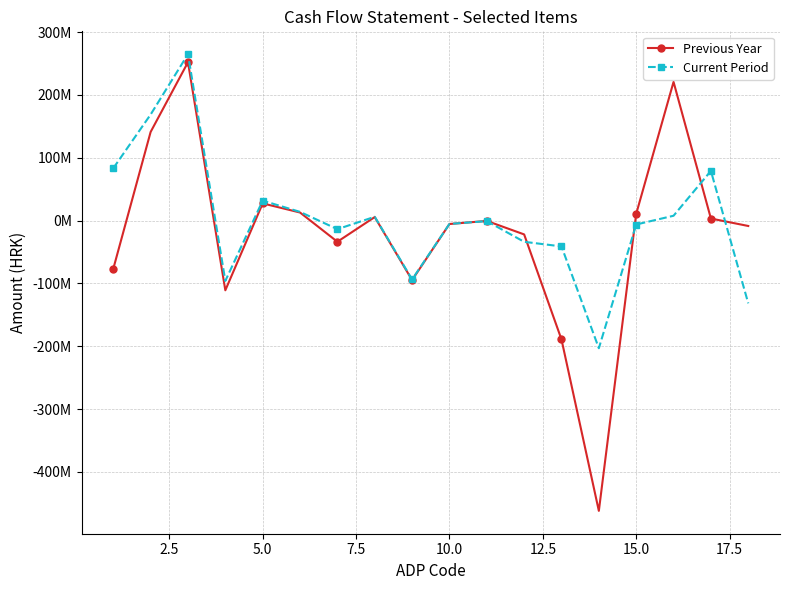

Is this an area chart (filled region under the line)?

No